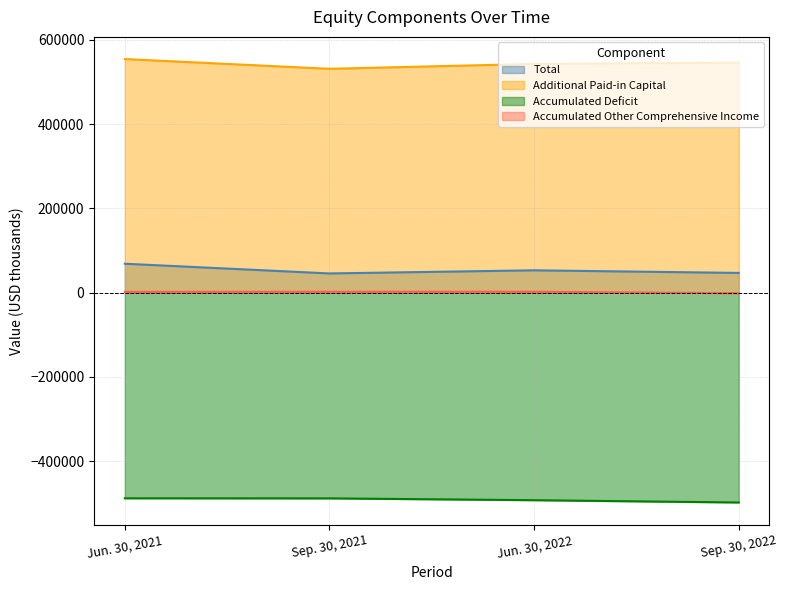

Does the chart display data point markers on the line(s)?

No